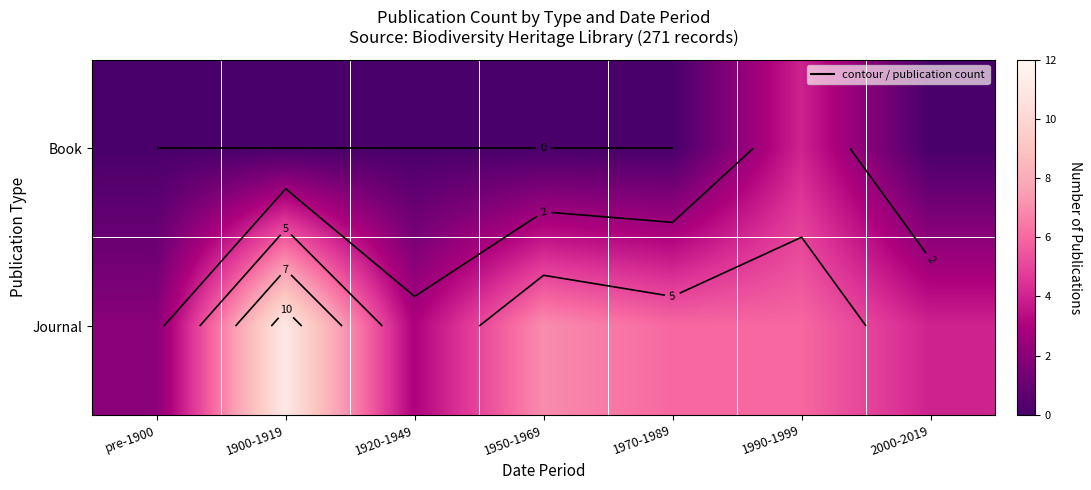

What is the total value across all series at 1950-1969?

7